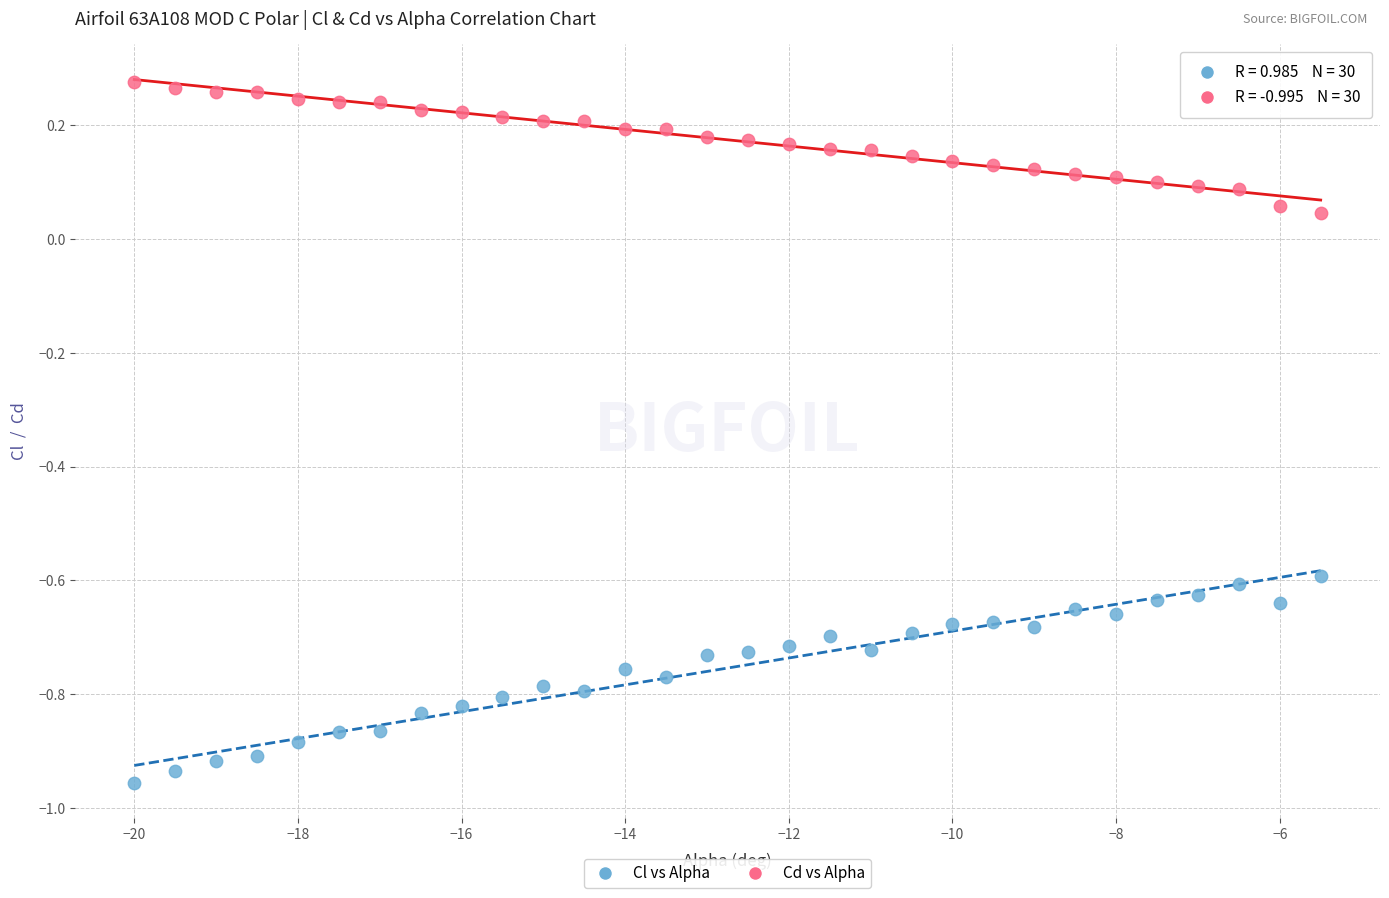

Which series reaches the maximum Y coordinate?

Cd vs Alpha